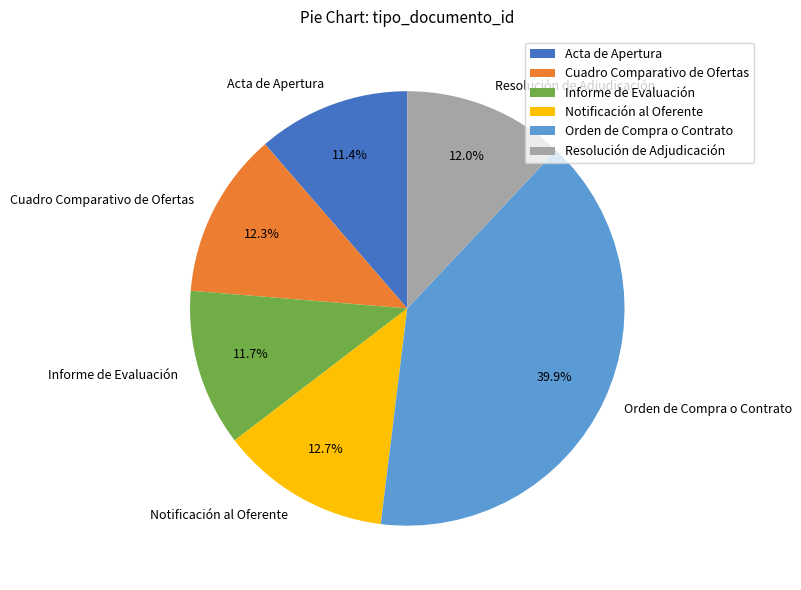

What is the total percentage of Informe de Evaluación and Orden de Compra o Contrato?

51.6%